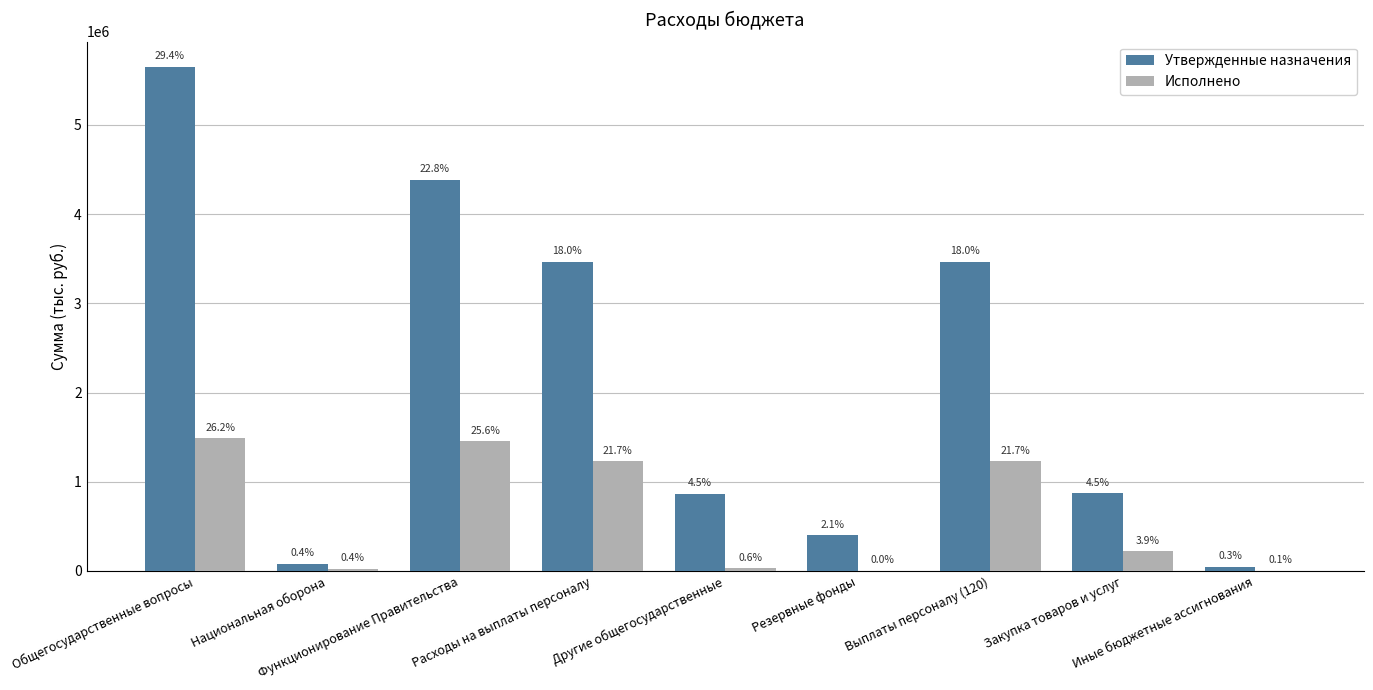

What is the difference between the Исполнено values at Национальная оборона and Общегосударственные вопросы?

1464115.2